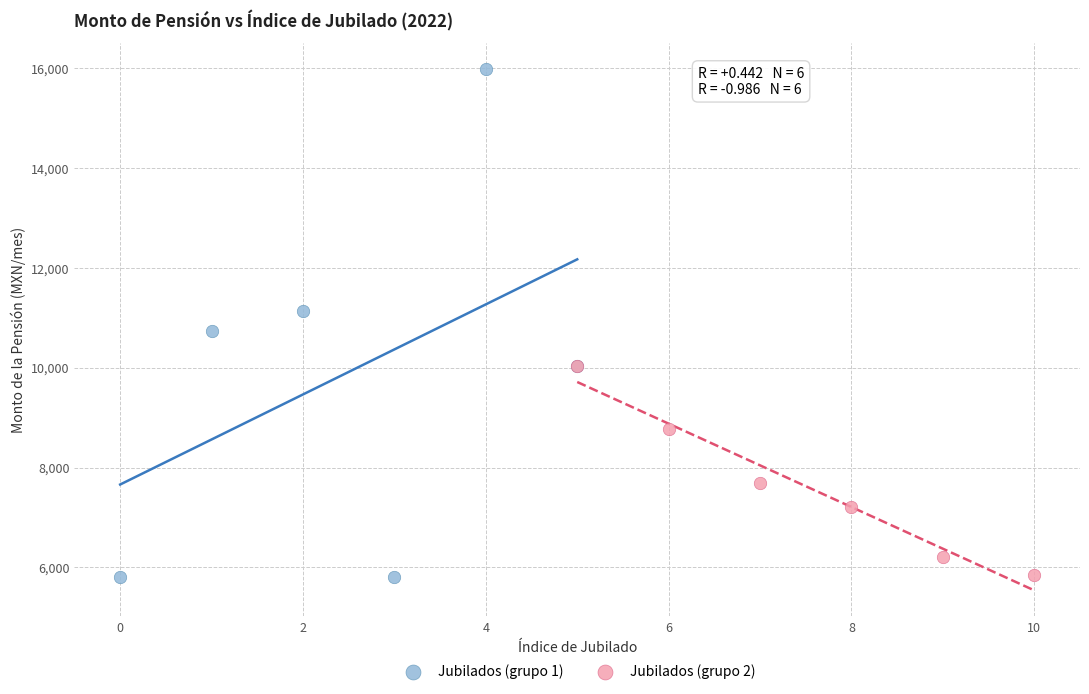

What are all the series names shown in the legend?

Jubilados (grupo 1), Jubilados (grupo 2)